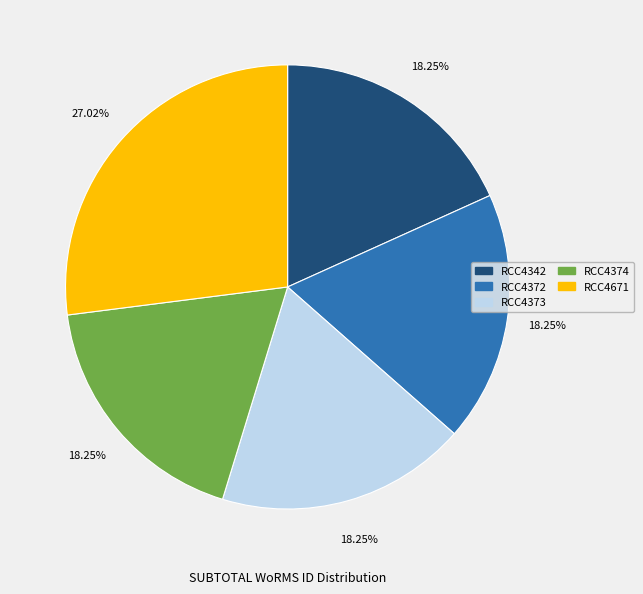

Does any single category account for the majority?

No